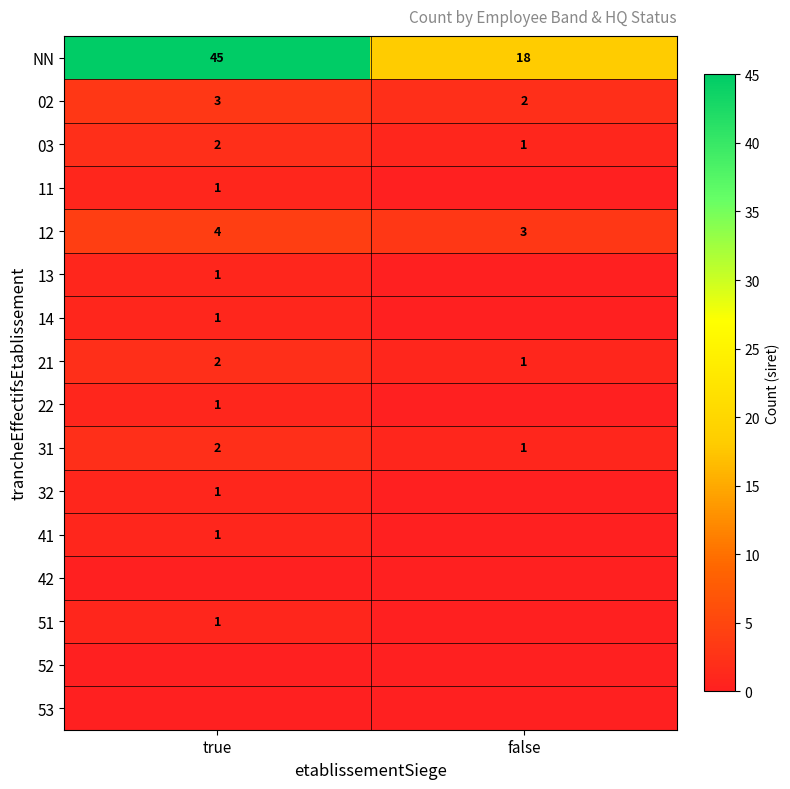

How many values in the 02 series are below 3?

1